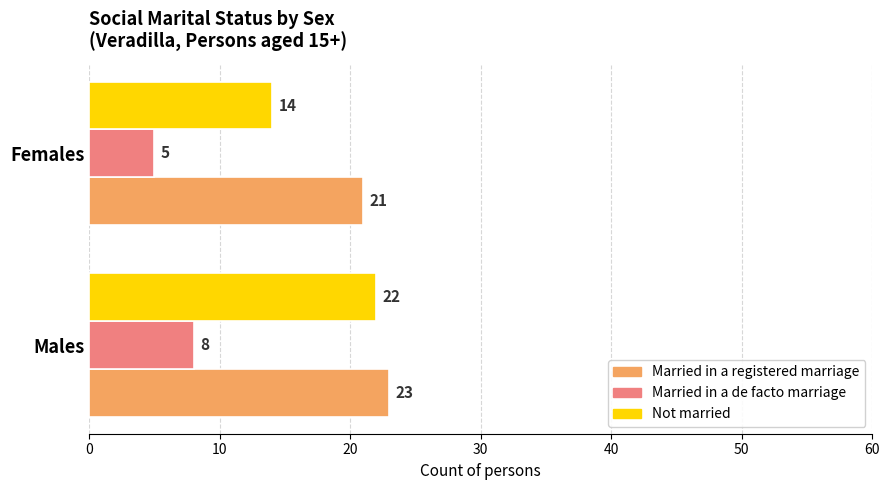

What is the difference between the highest and lowest values at Males?

15